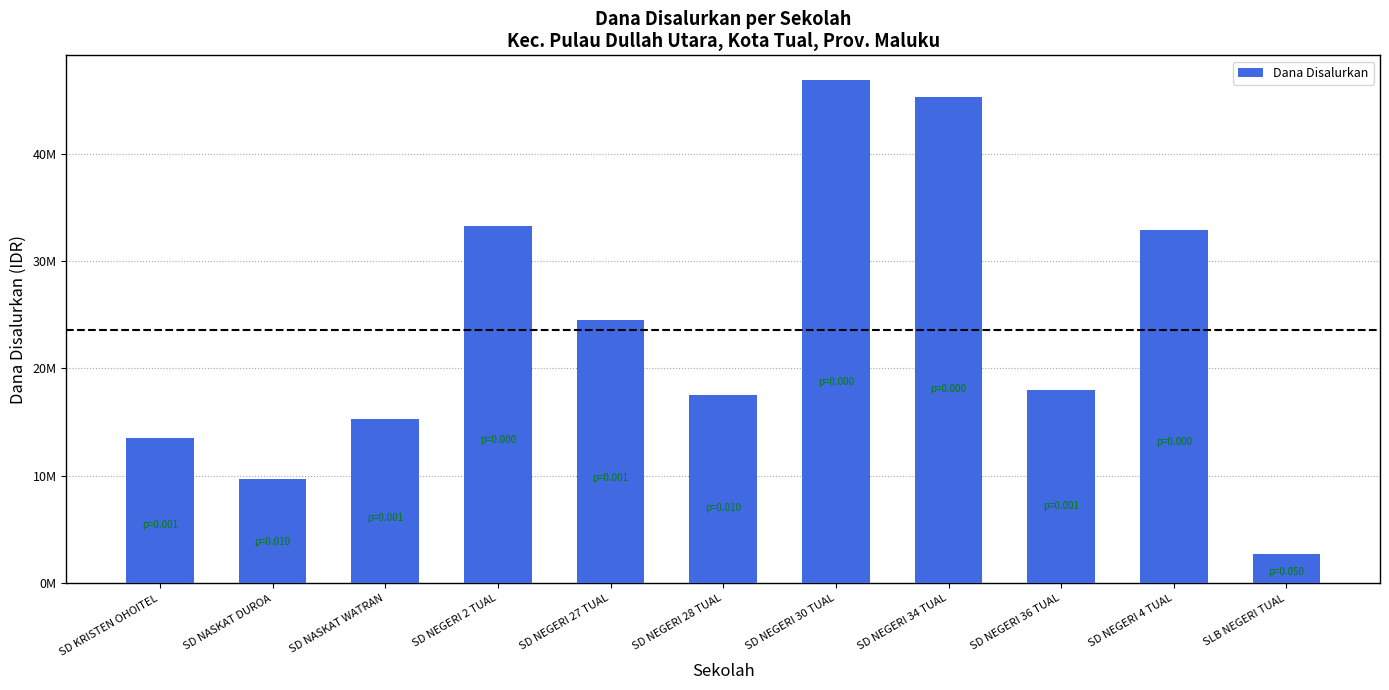

What position from the right is SD NEGERI 30 TUAL?

5